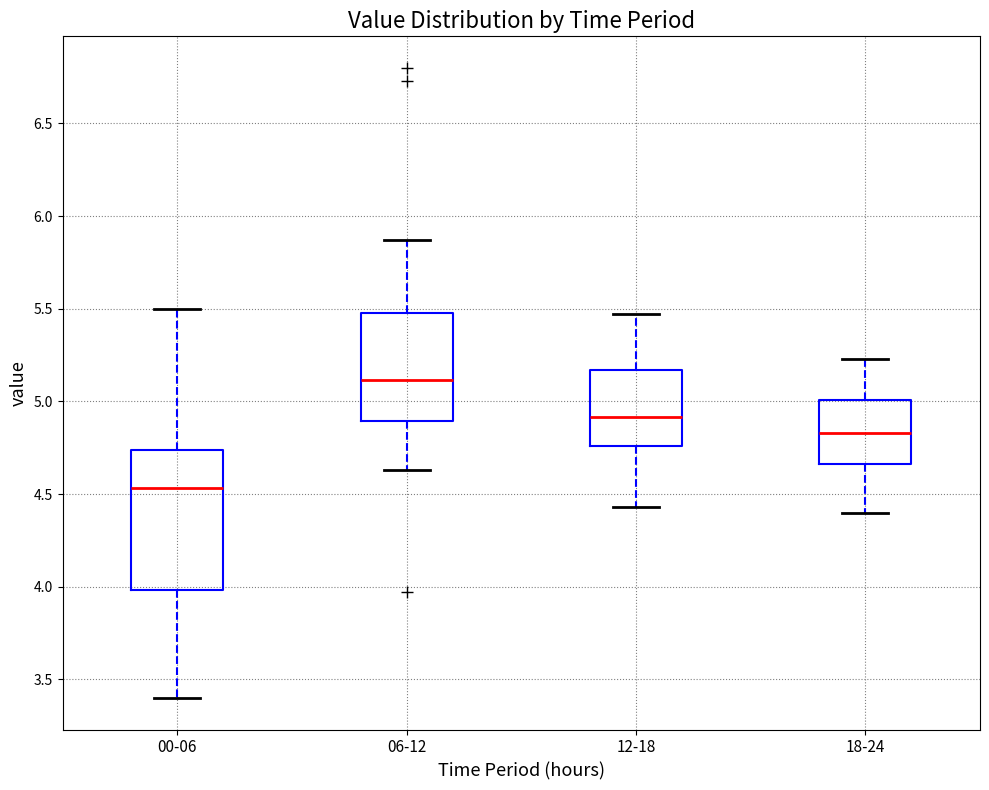

Comparing the boxes themselves (not the whiskers), which one is the tallest?

00-06